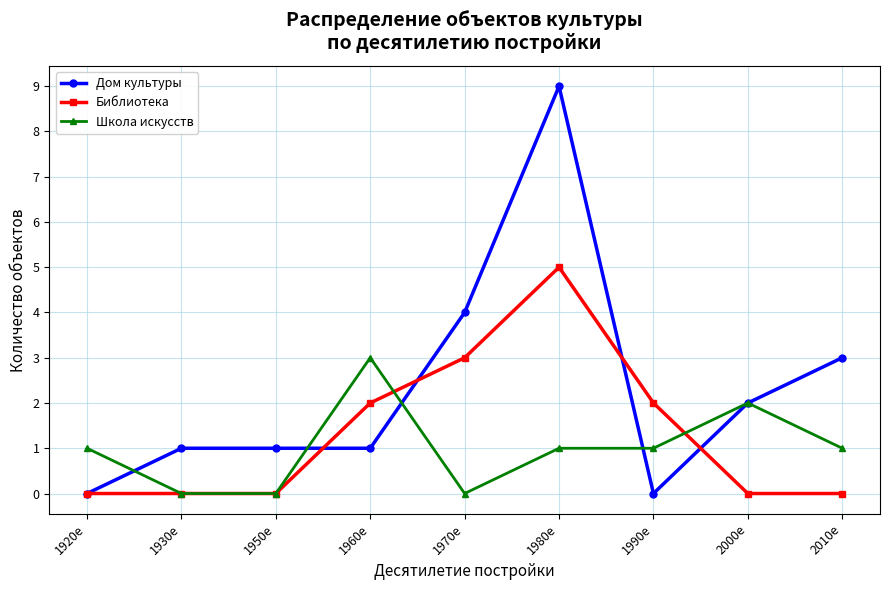

Is it true that Дом культуры equals 1 at 2010е?

False